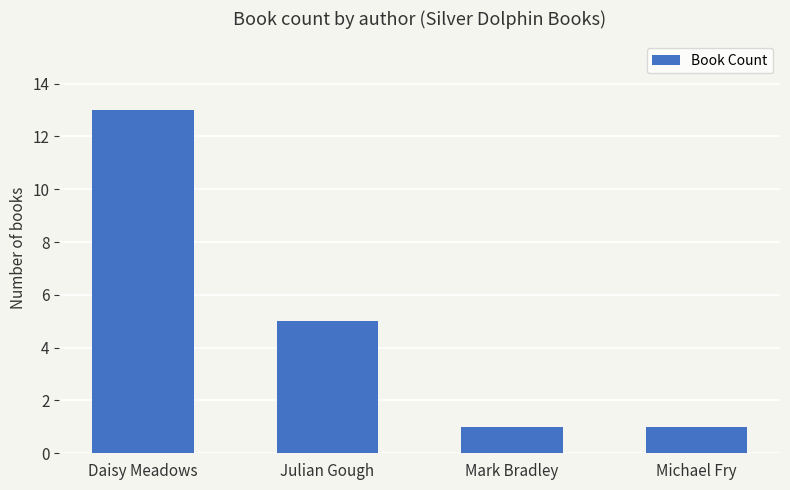

Are the bars horizontal?

No